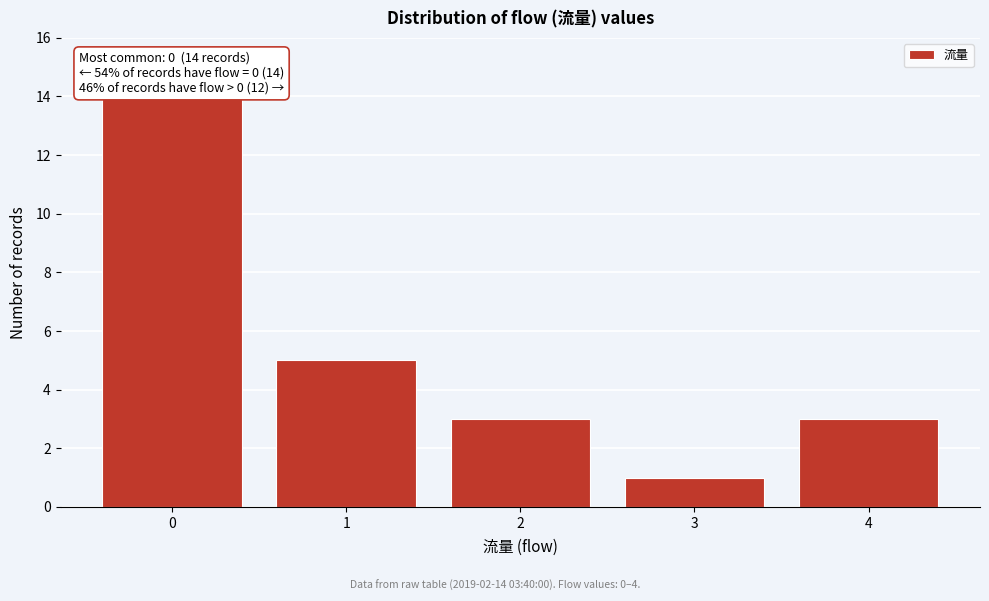

Reading left to right, transcribe all the data shown in this chart.

14	5	3	1	3